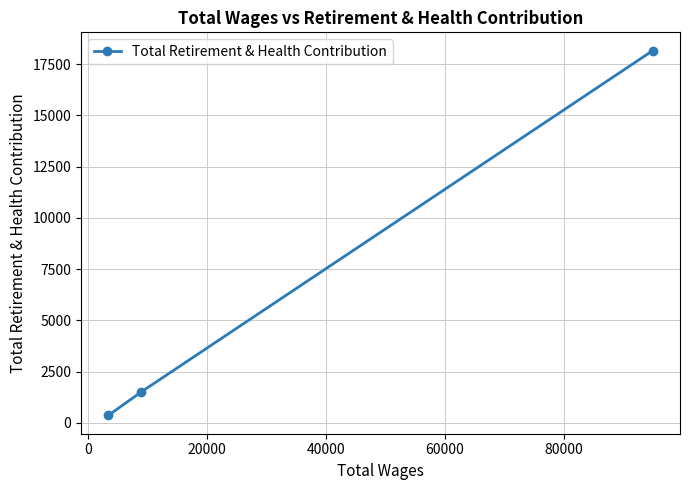

Reading right to left, list all the values displayed in this chart.

18155.6	1496.8	360.7